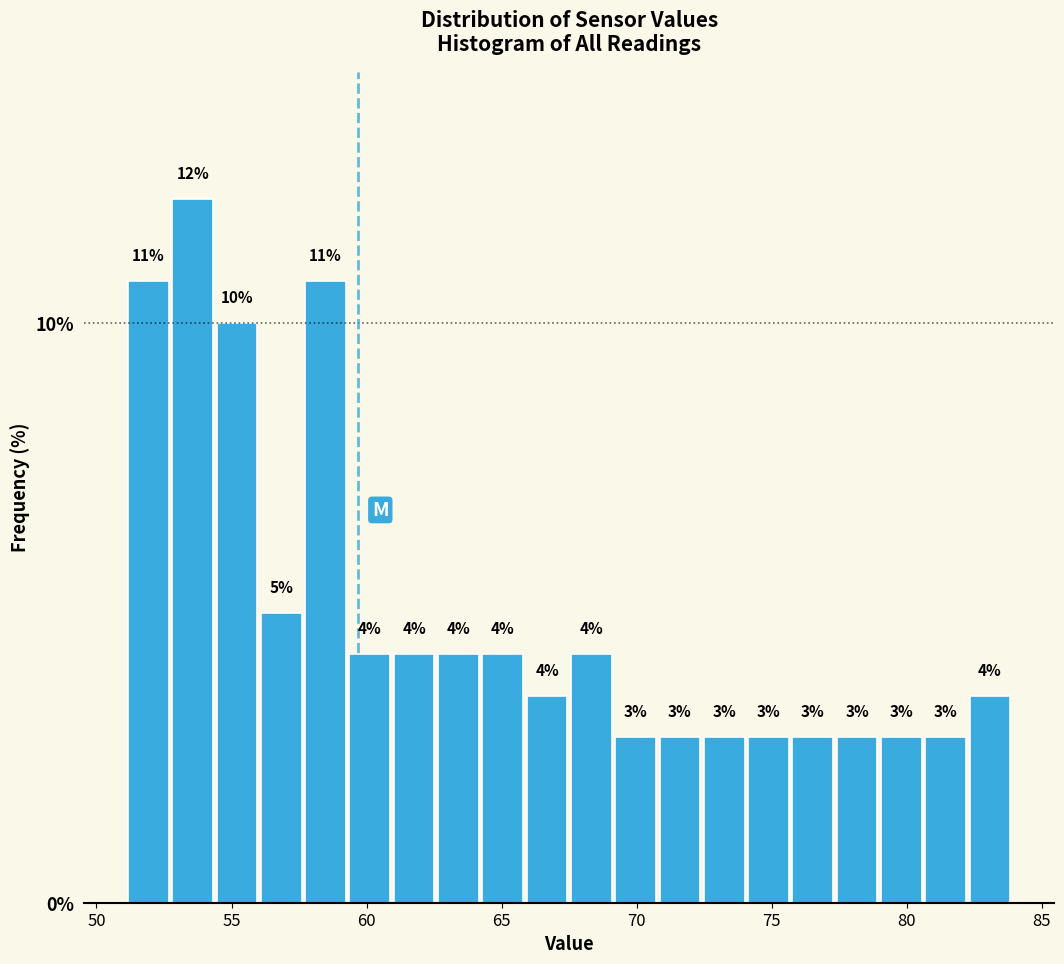

Around what value on the x-axis is the tallest bar? Give the approximate position of its centre, as read against the axis.

53.5